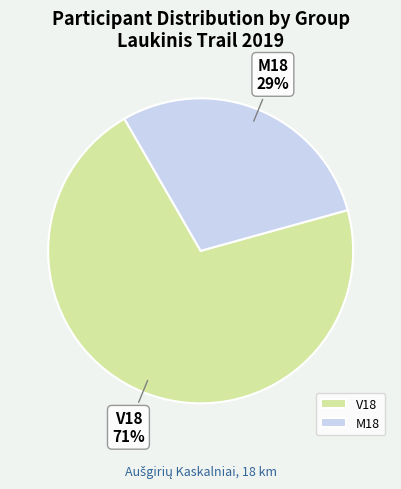

The V18 slice represents 71% of the pie. True or false?

True